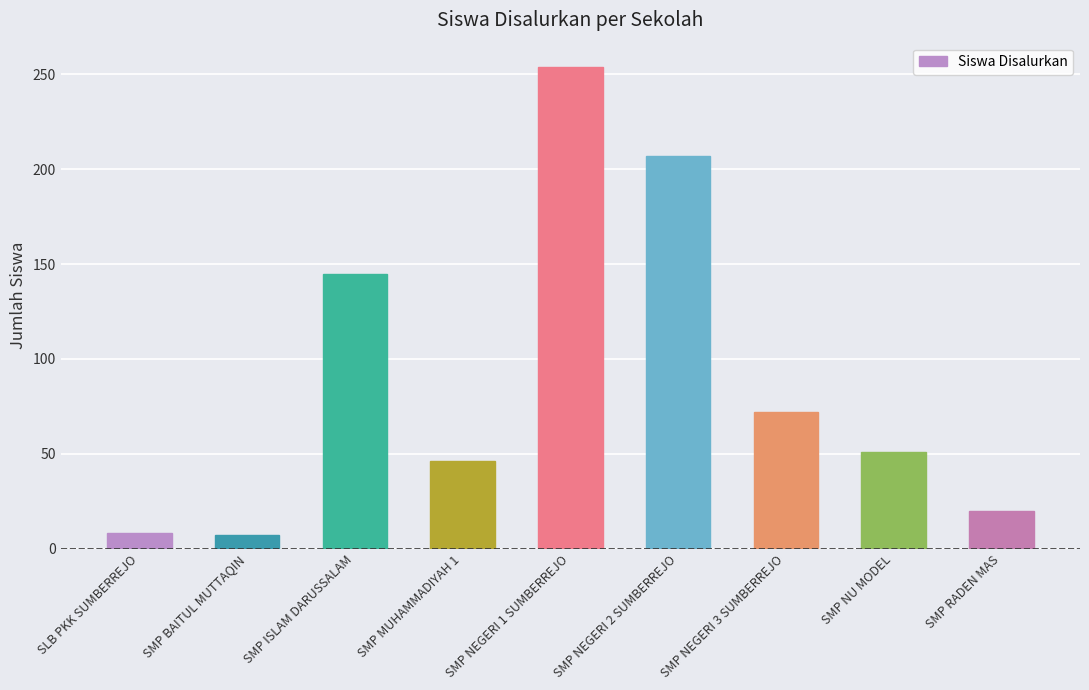

What is the ratio of the value at SMP ISLAM DARUSSALAM to the value at SMP BAITUL MUTTAQIN?

20.7